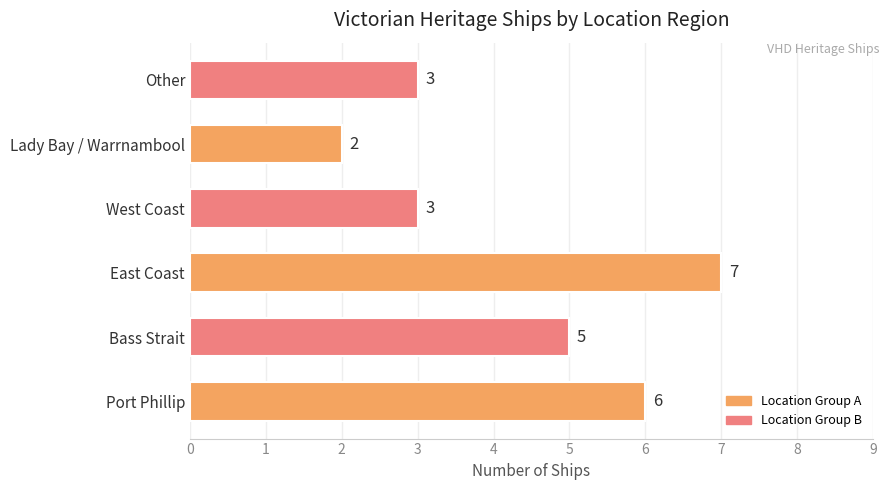

What is the maximum value shown in the chart?

7